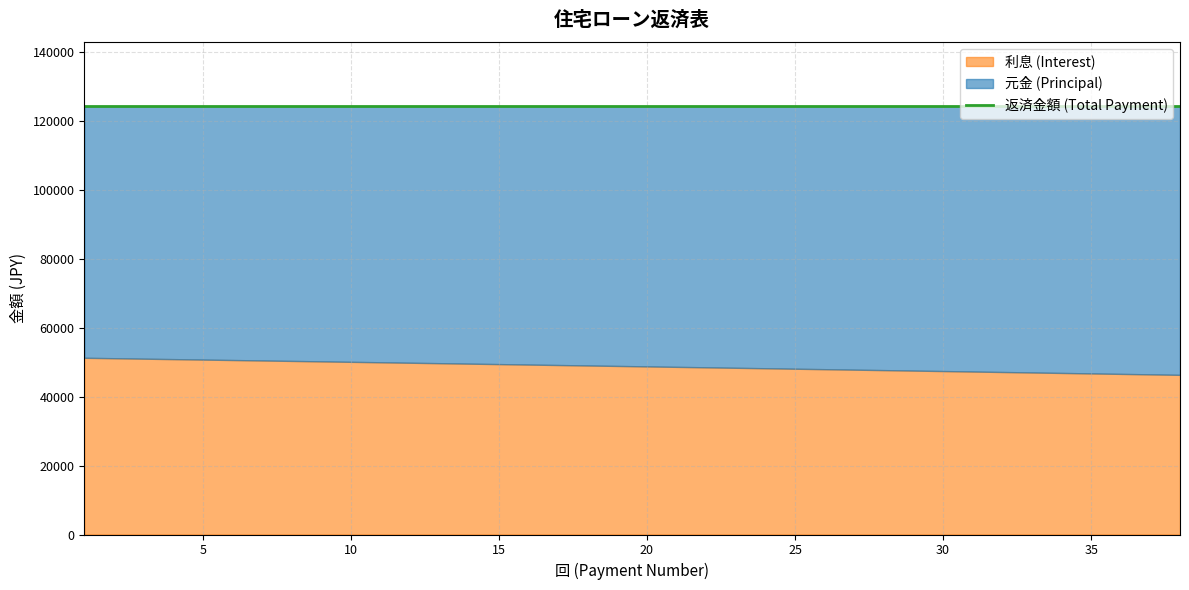

Which label corresponds to the smallest value in the chart?

38